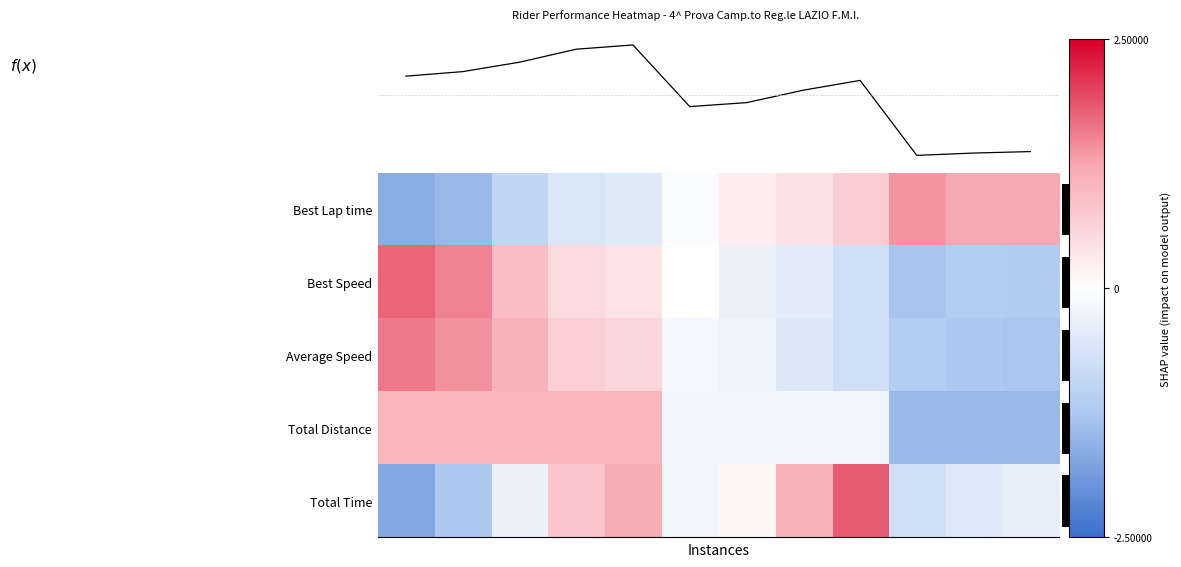

What is the difference between the second highest and minimum values in the Total Time series?

2.9